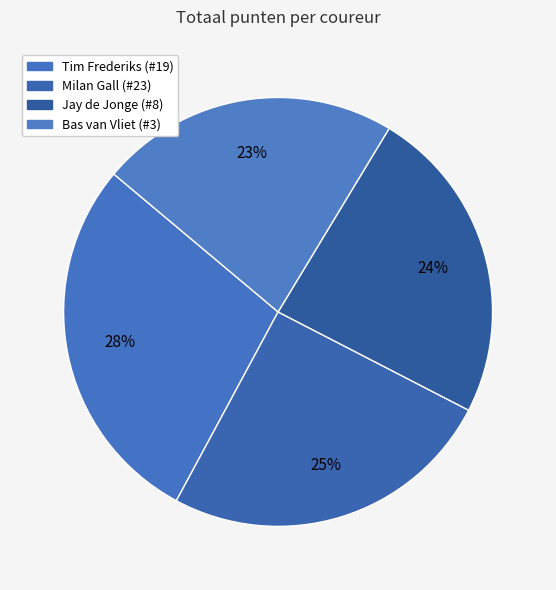

To the nearest percent, what percentage of the pie is Milan Gall (#23)?

25%